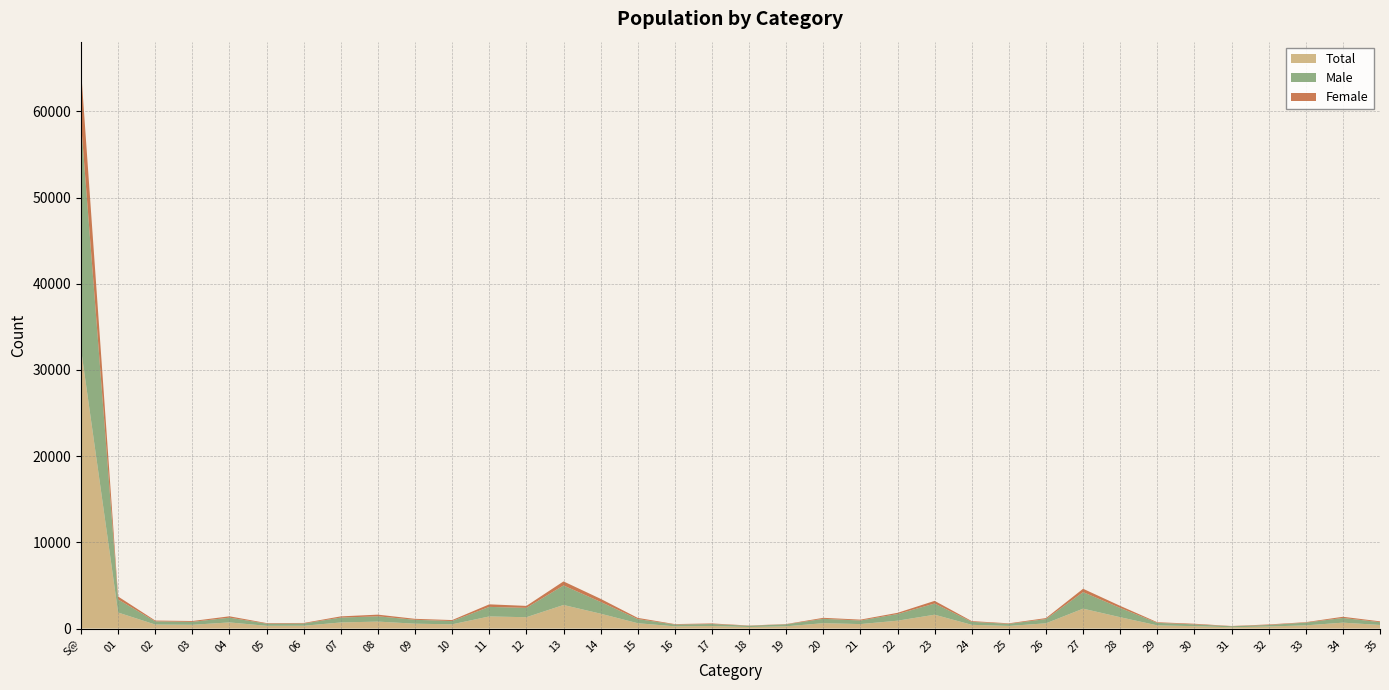

Reading left to right, what are all the values shown in this chart?

Total: S@=32422	01=1857	02=464	03=437	04=710	05=317	06=324	07=706	08=806	09=563	10=492	11=1404	12=1314	13=2734	14=1724	15=618	16=258	17=296	18=175	19=261	20=622	21=517	22=911	23=1606	24=432	25=303	26=607	27=2307	28=1315	29=366	30=278	31=148	32=237	33=370	34=683	35=417
Male: S@=26268	01=1515	02=368	03=337	04=553	05=253	06=260	07=567	08=612	09=451	10=379	11=1108	12=1084	13=2265	14=1366	15=483	16=206	17=229	18=146	19=227	20=505	21=415	22=769	23=1297	24=349	25=240	26=493	27=1918	28=1074	29=296	30=204	31=121	32=174	33=318	34=545	35=323
Female: S@=6154	01=342	02=96	03=100	04=157	05=64	06=64	07=139	08=194	09=112	10=113	11=296	12=230	13=469	14=358	15=135	16=52	17=67	18=29	19=34	20=117	21=102	22=142	23=309	24=83	25=63	26=114	27=389	28=241	29=70	30=74	31=27	32=63	33=52	34=138	35=94